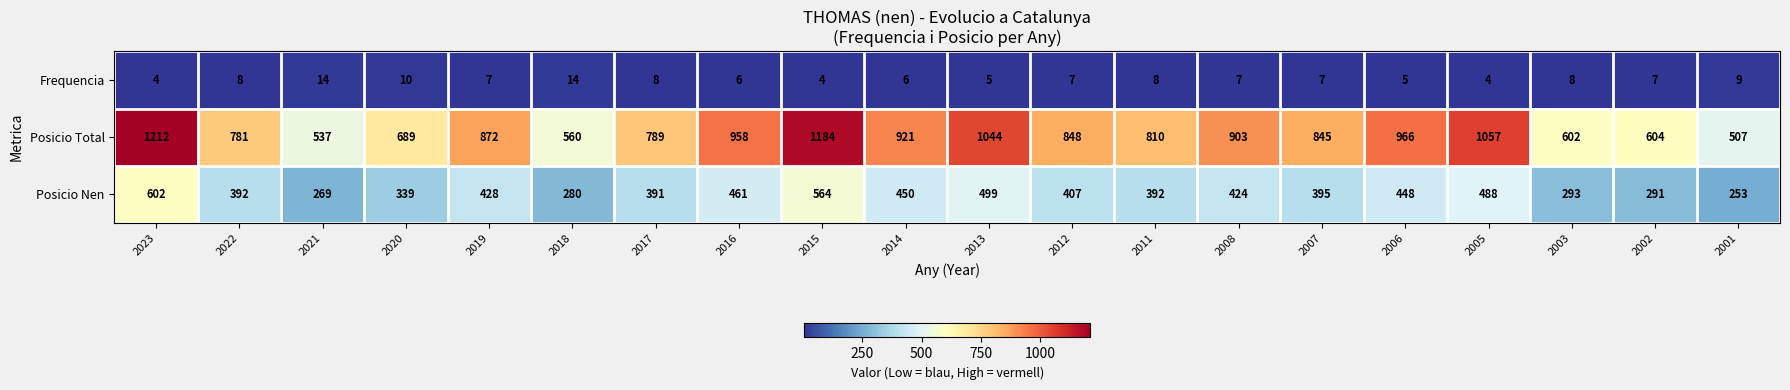

What is the sum of all Frequencia values?

148